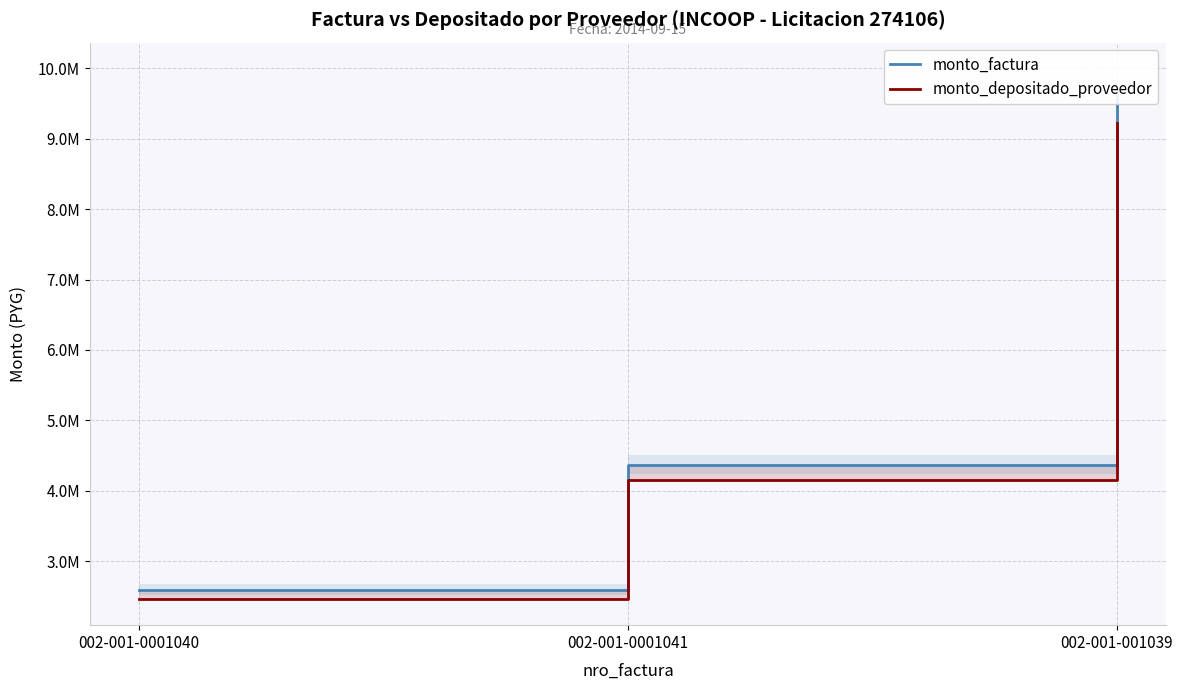

What is the average value of the monto_depositado_proveedor series?

5282228